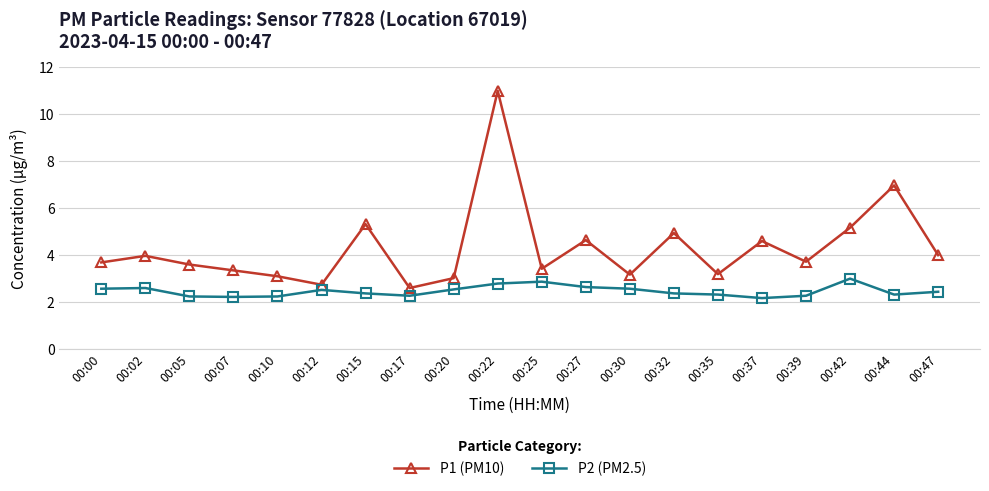

What is the sum of the P1 (PM10) values at 00:02 and 00:47?

7.9